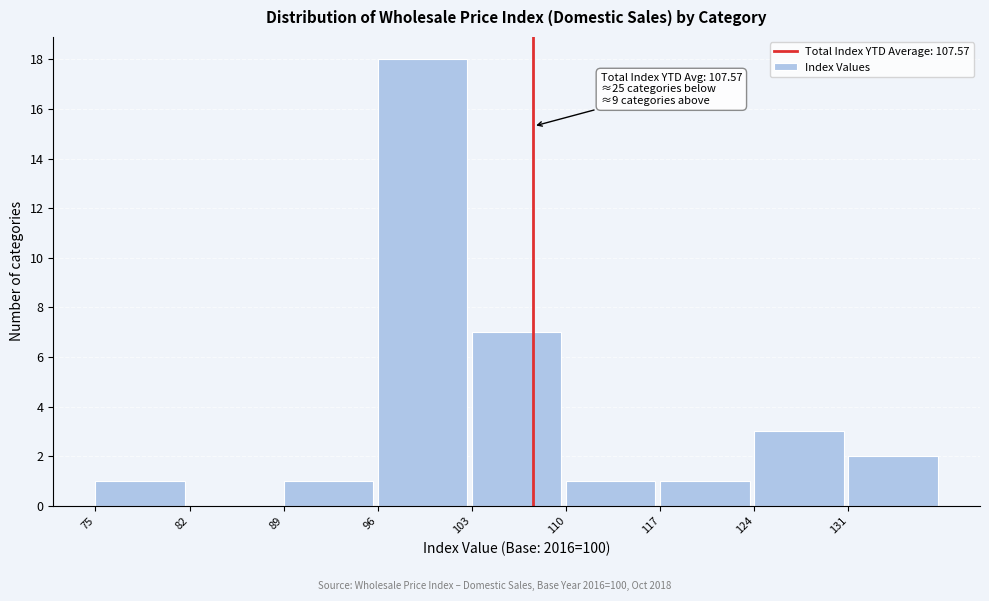

Which range on the x-axis has the tallest bar?

96 to 103